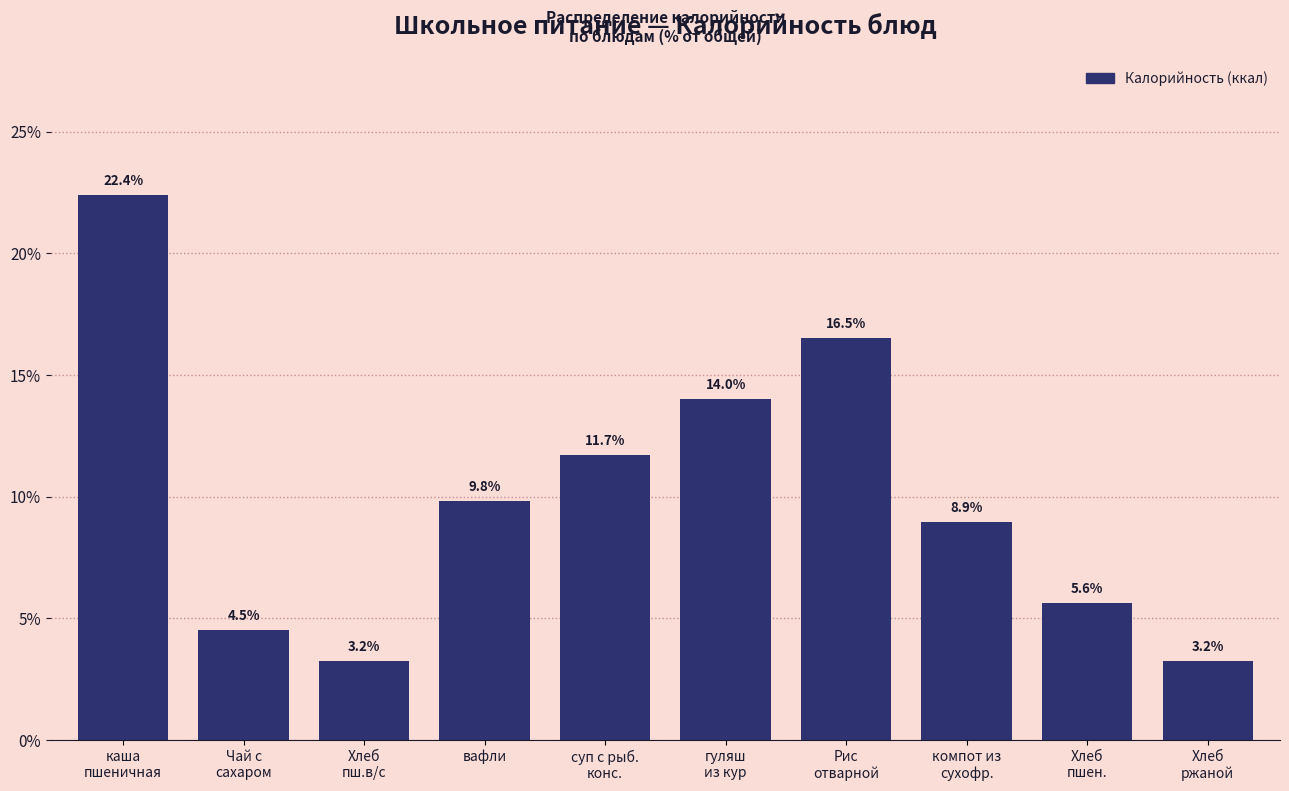

Reading left to right, transcribe all the data shown in this chart.

22.4	4.5	3.2	9.8	11.7	14.0	16.5	8.9	5.6	3.2